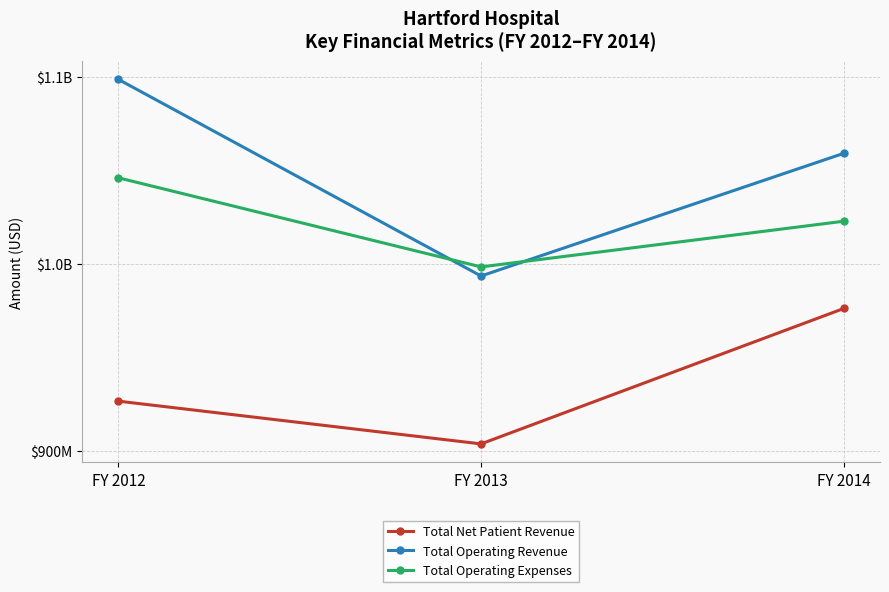

Rank the series at FY 2014 from lowest to highest value.

Total Net Patient Revenue, Total Operating Expenses, Total Operating Revenue